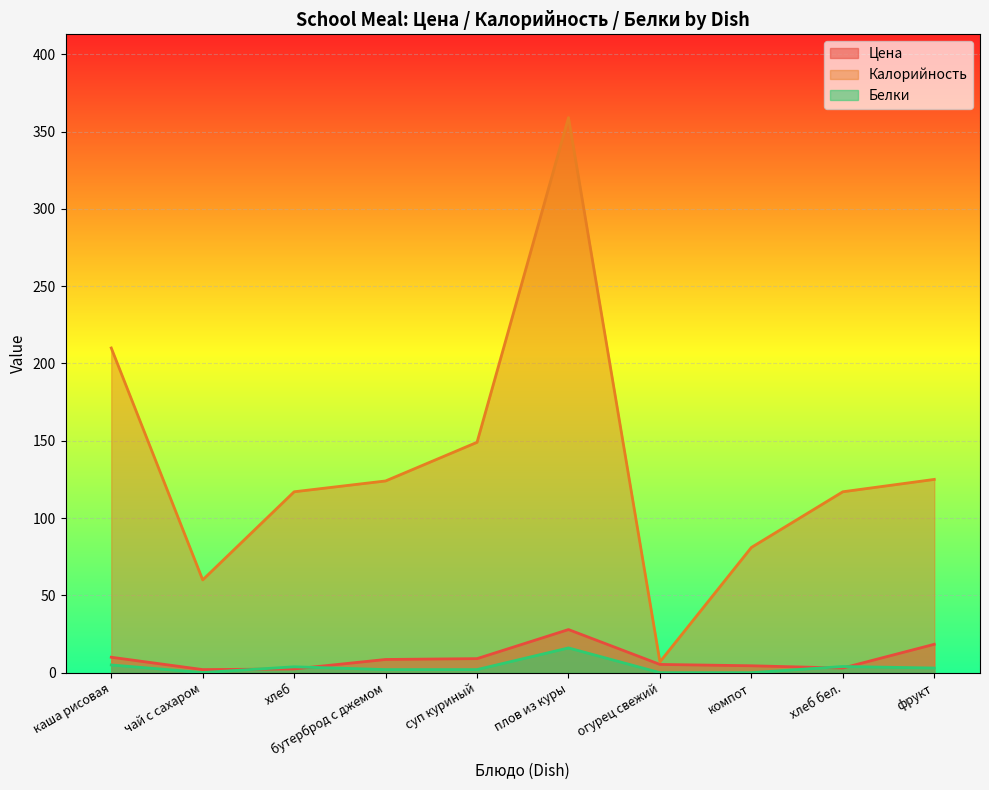

Count the number of data series in this chart.

3